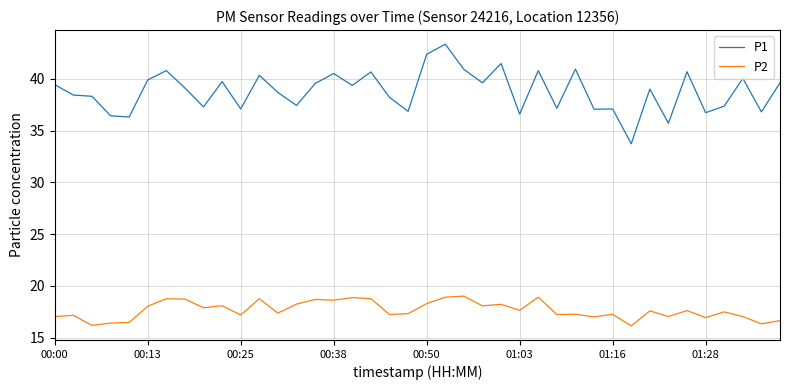

Which series has the widest spread of values?

P1